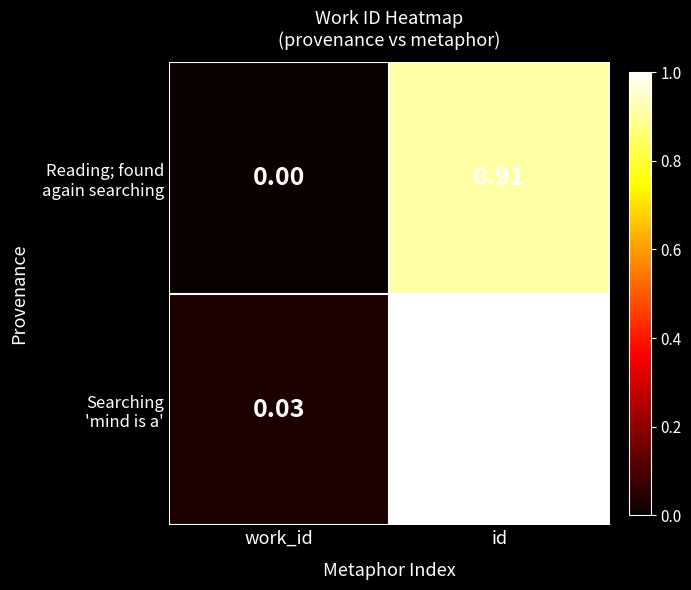

At which category is the sum across all series the highest?

id